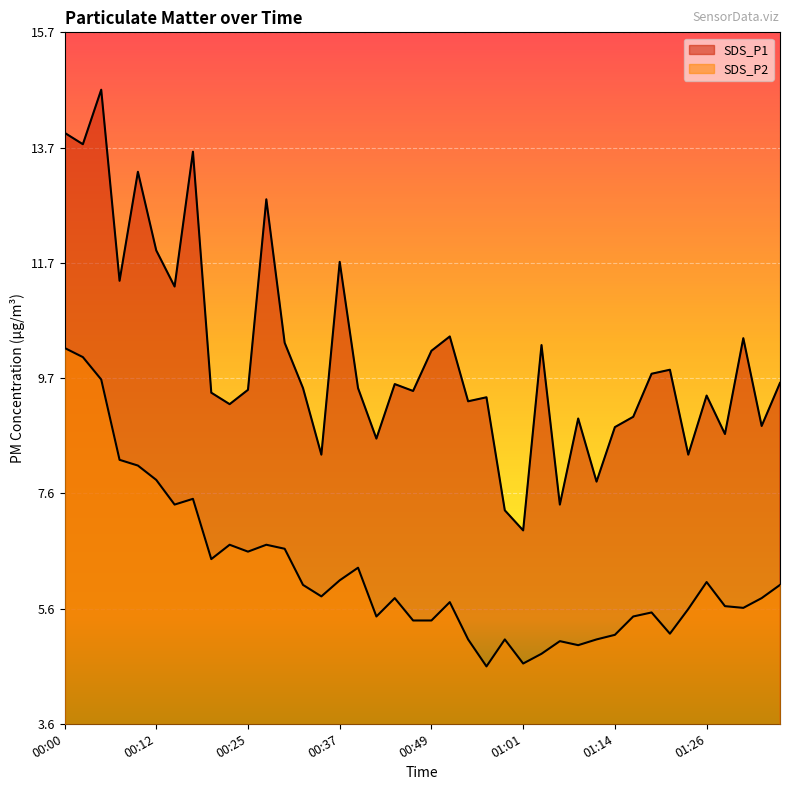

What is the average value of the SDS_P1 series?

10.0